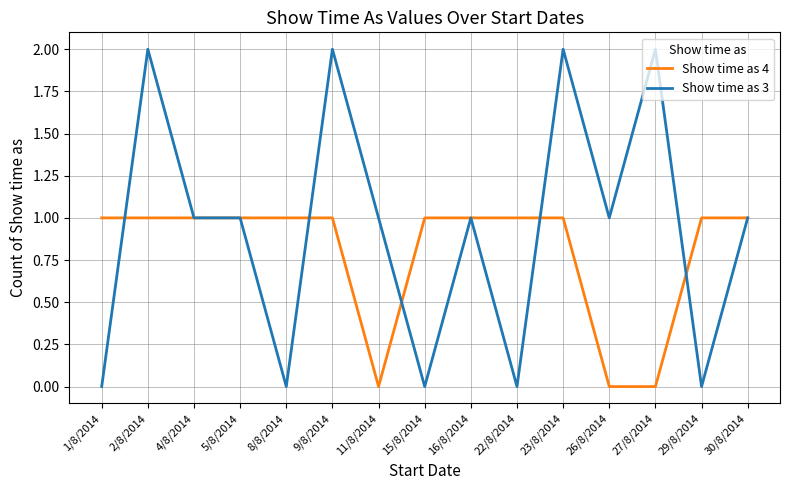

The Show time as 3 series shows 1 at 4/8/2014. True or false?

True